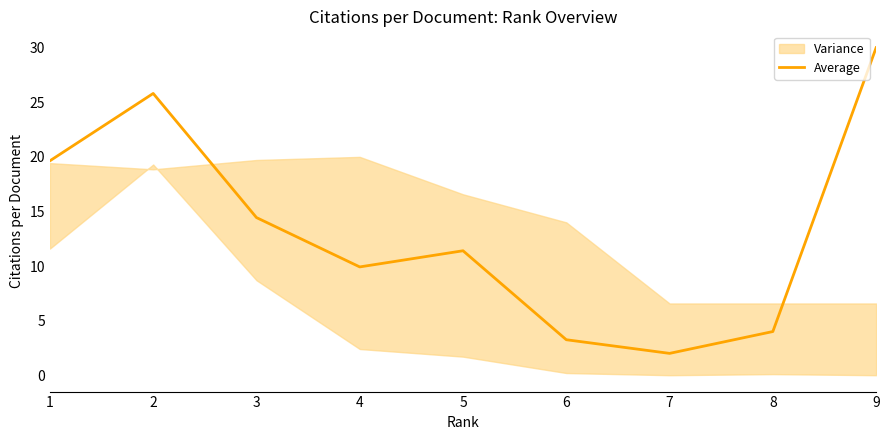

The chart shows a value of 9.9 at 4. True or false?

True